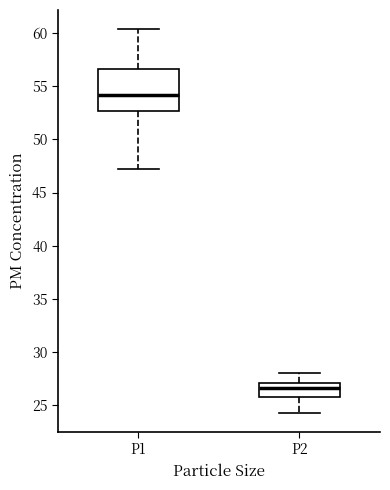

Where is the upper edge of the box for P1 on the y-axis? The values are not printed on the chart, so give them approximately, as read against the axis.

56.5